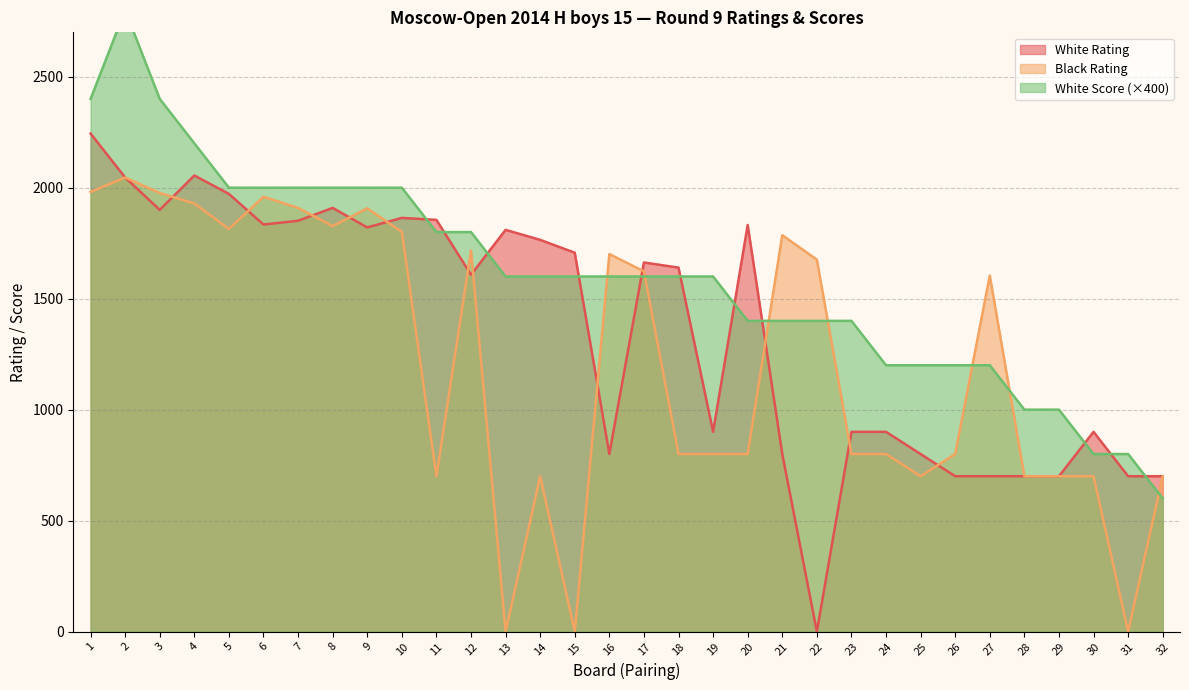

What is the sum of all Black Rating values?

38956